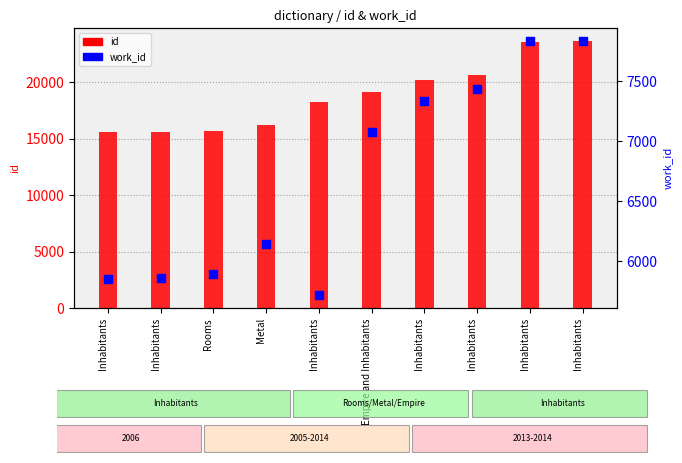

Which series has the widest spread of Y values?

id